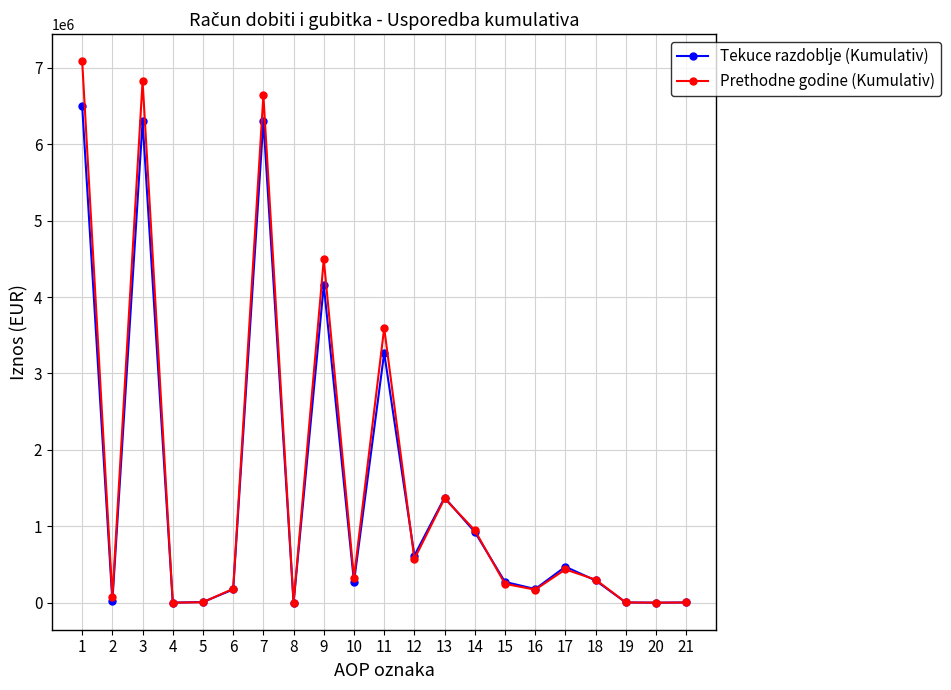

Rank the series at 11 from lowest to highest value.

Tekuce razdoblje (Kumulativ), Prethodne godine (Kumulativ)